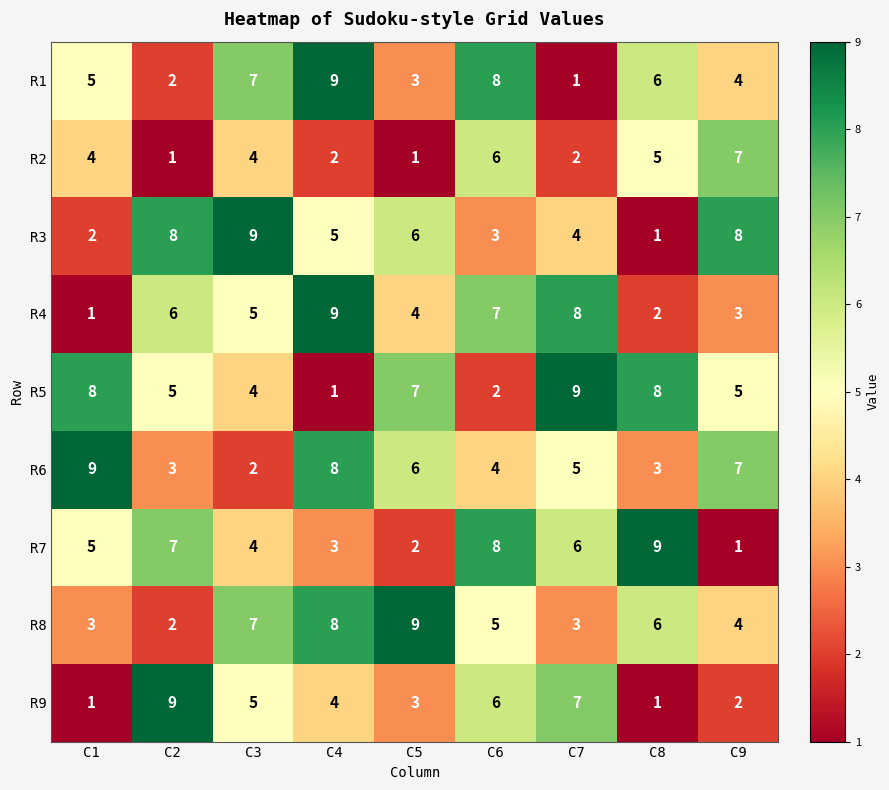

What is the maximum value shown in the chart?

9